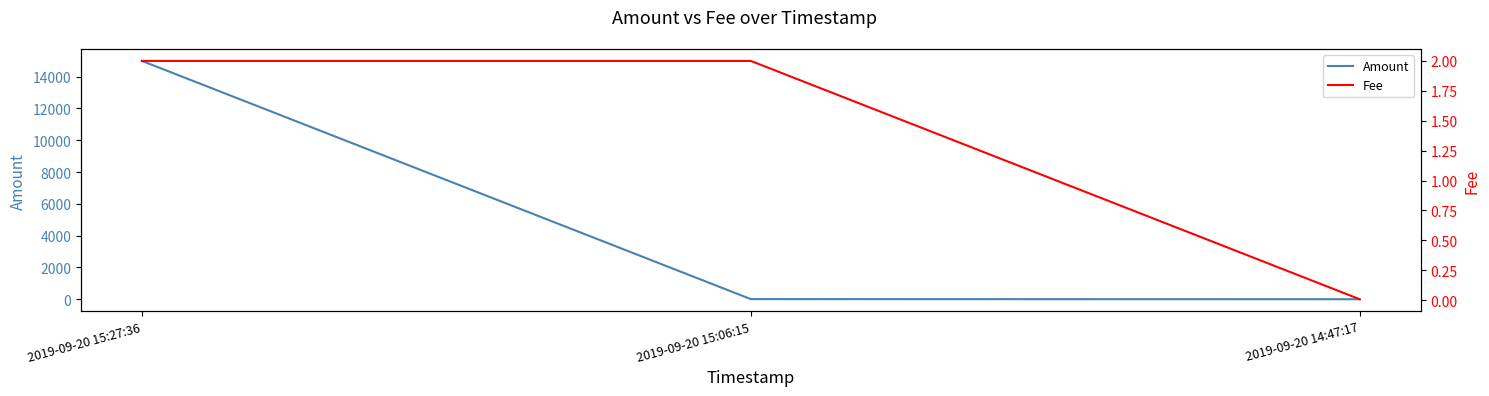

List the labels in order of Fee value, smallest first.

2019-09-20 14:47:17, 2019-09-20 15:27:36, 2019-09-20 15:06:15